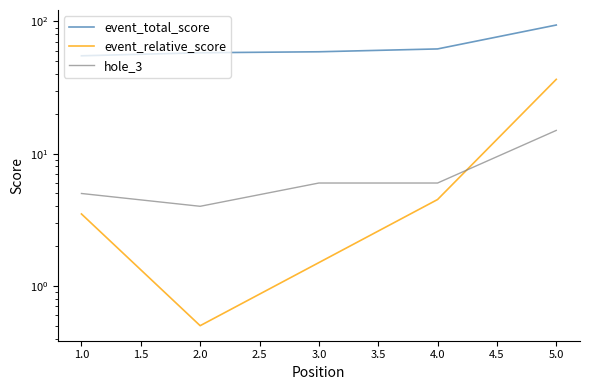

Is the value of hole_3 at 1.0 greater than the value of event_total_score at 2.0?

No